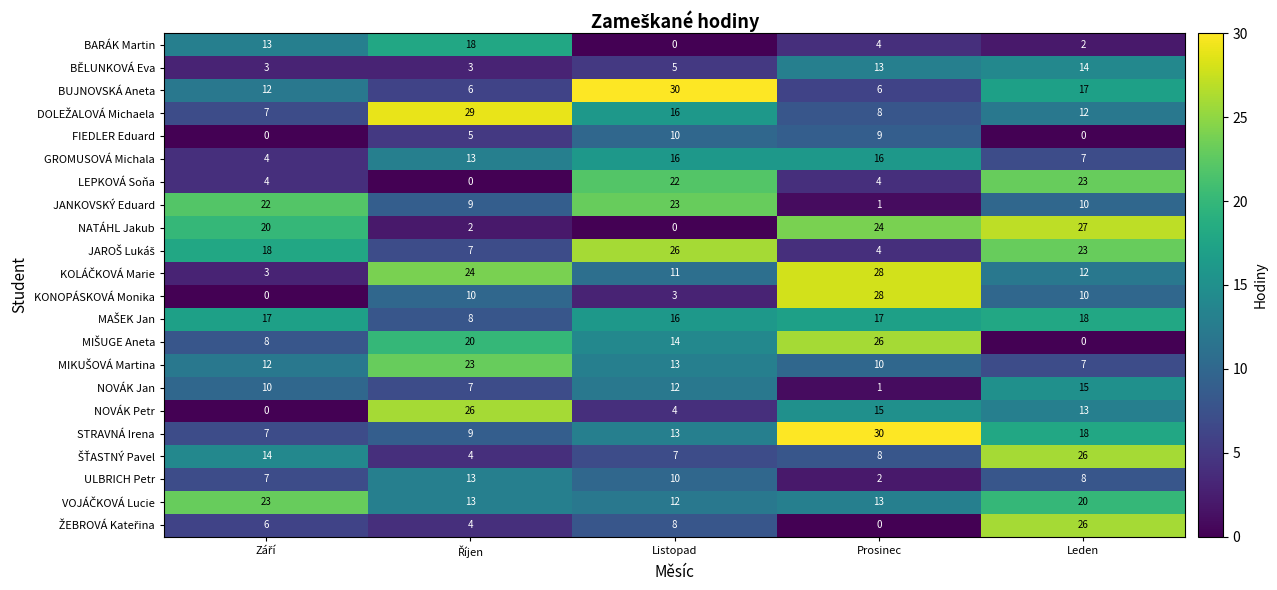

What is the sum of all BARÁK Martin values?

37